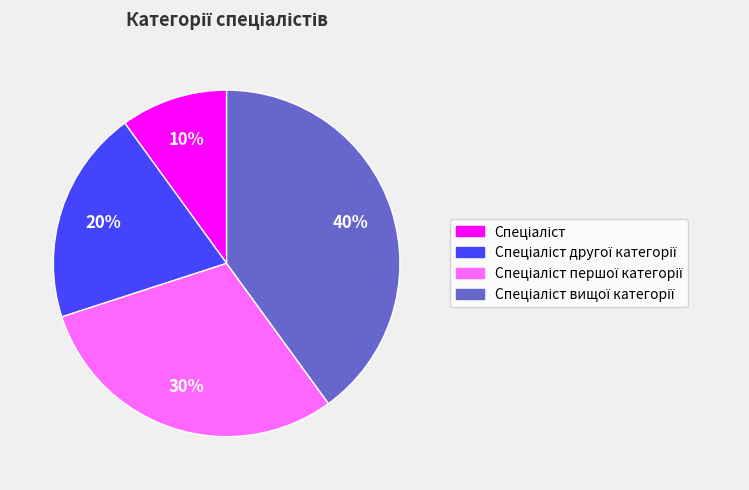

Is there a majority slice in this chart?

No